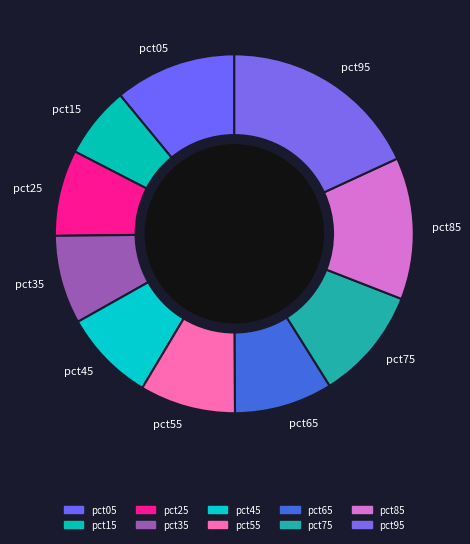

Does pct55 represent more than half of the total?

No